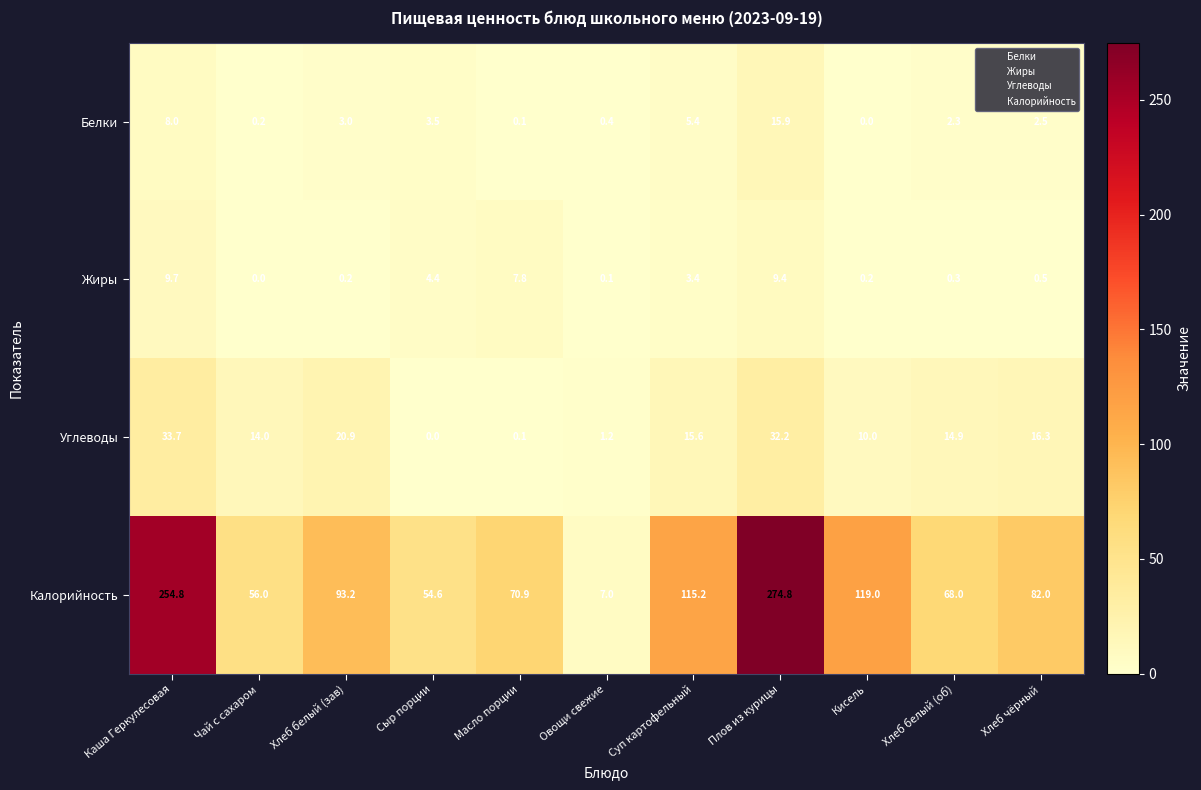

Which series has the largest range (max minus min)?

Калорийность